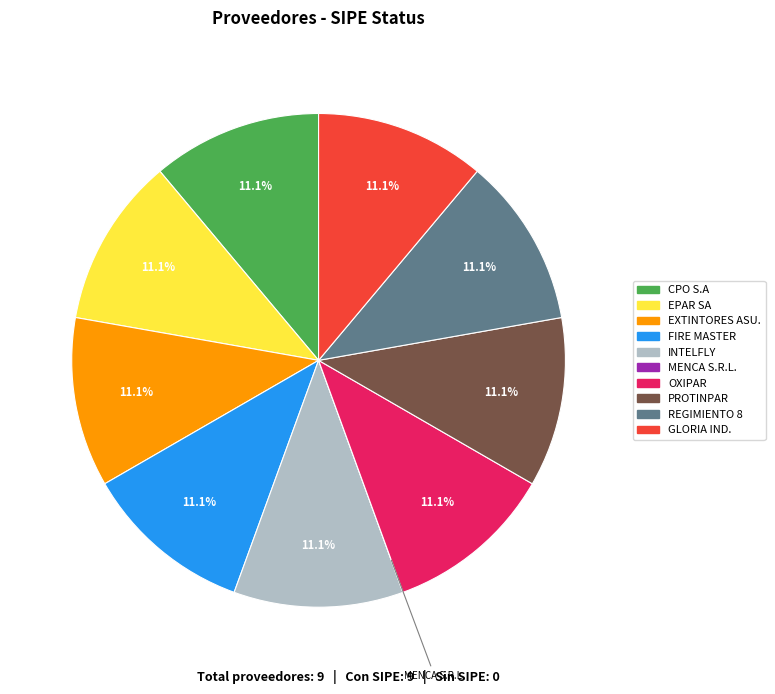

How much of the chart is everything except GLORIA IND.?

88.9%